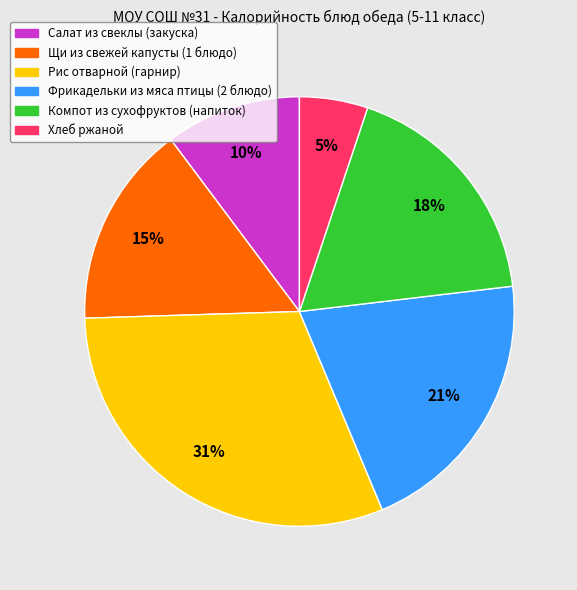

Does any single category account for the majority?

No